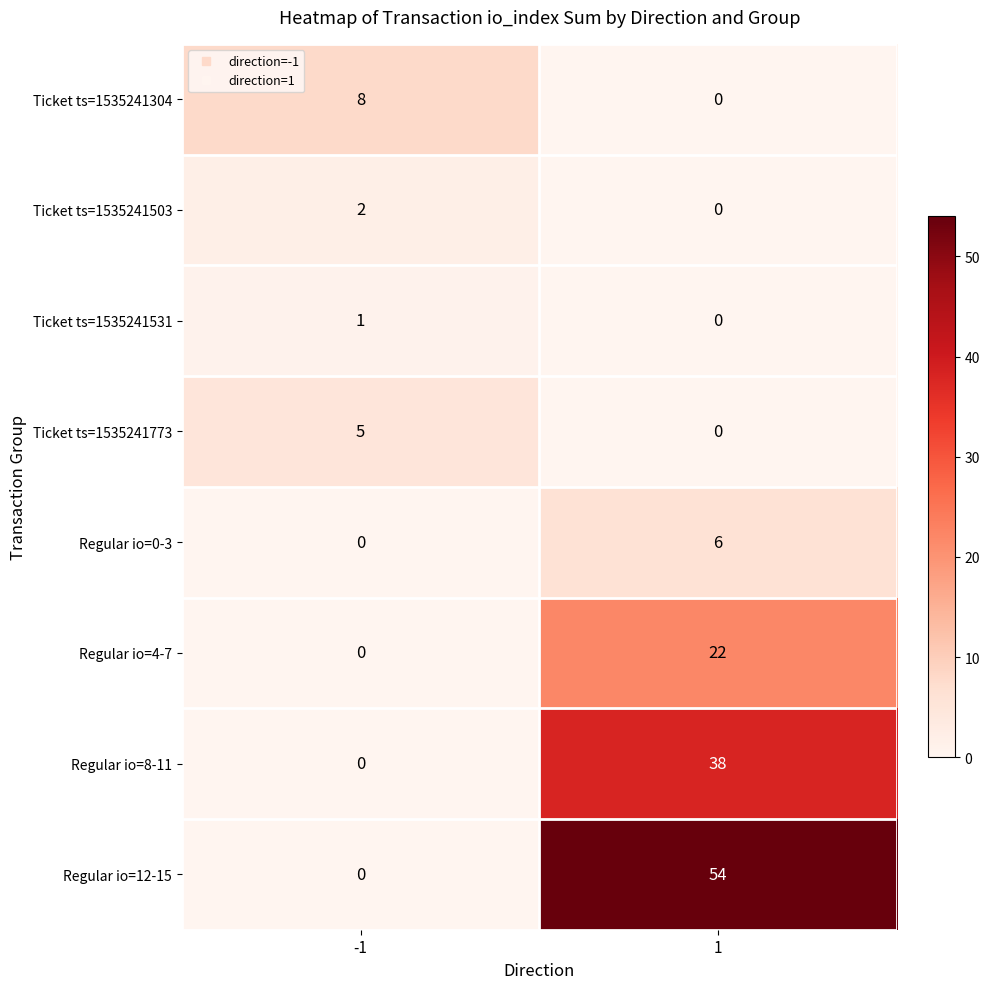

What is the difference between the maximum and minimum values in the Regular io=8-11 series?

38